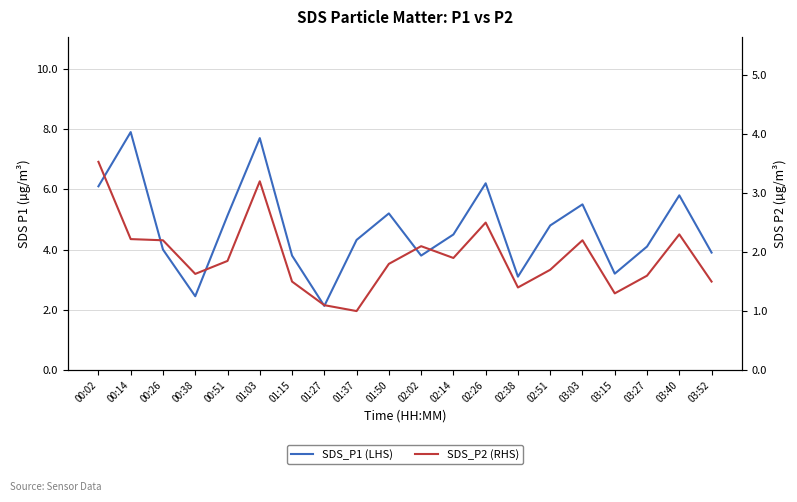

How many interior local peaks does the SDS_P2 (RHS) series have?

5